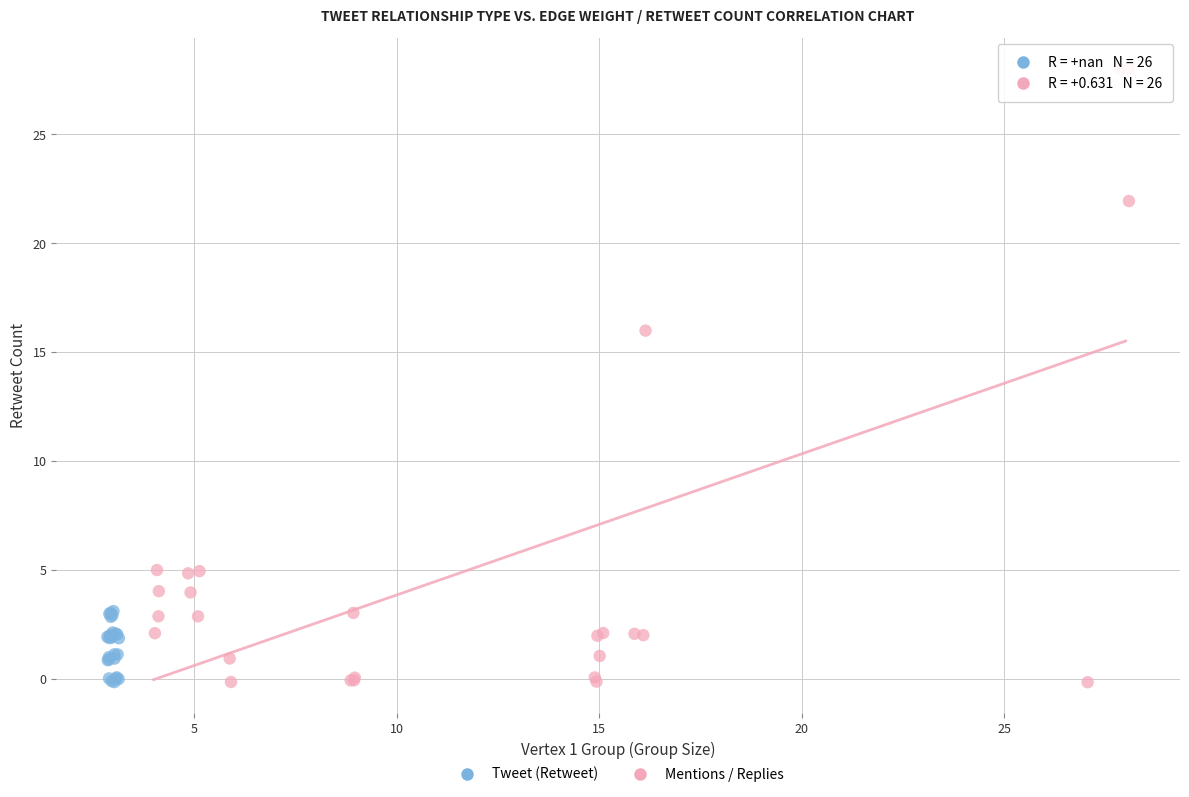

Which series reaches the maximum Y coordinate?

Mentions / Replies